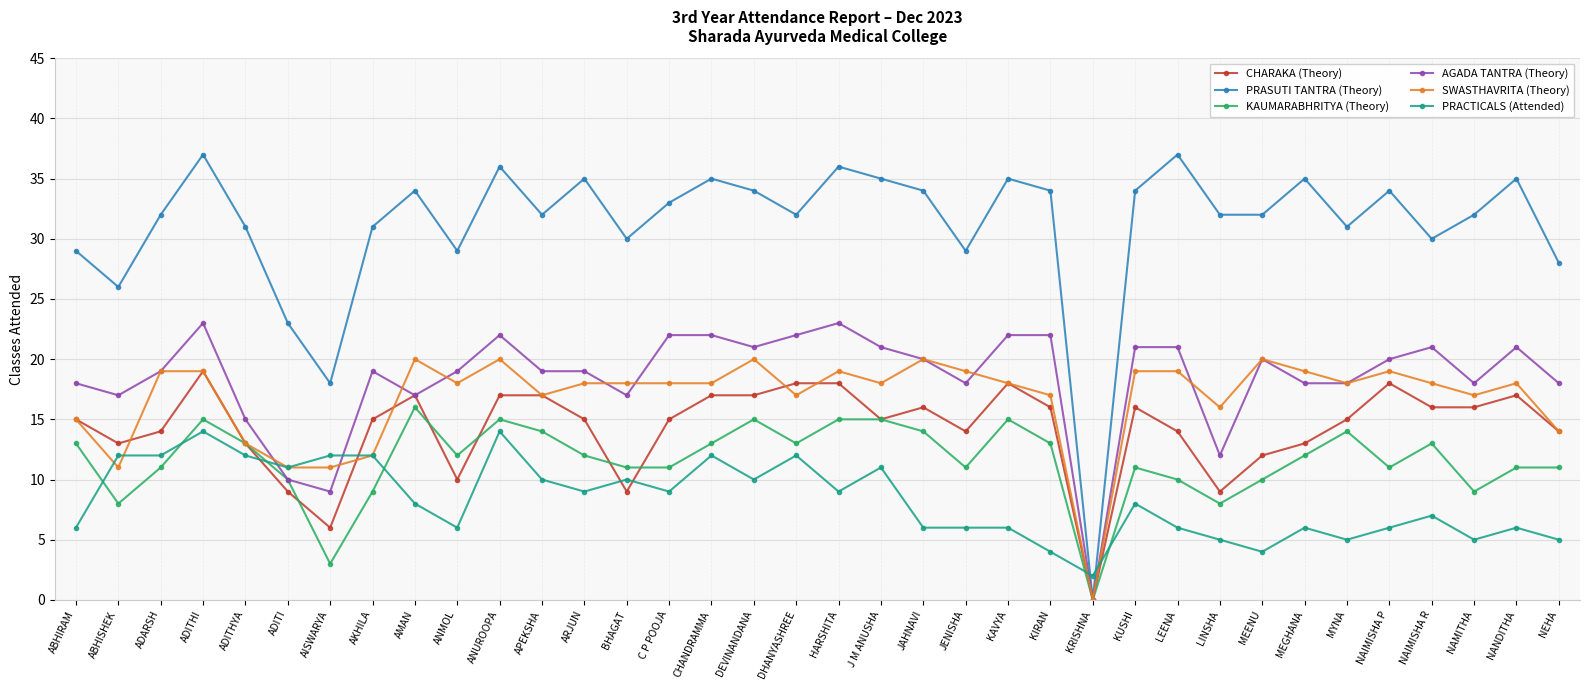

Reading right to left, list all the values displayed in this chart.

CHARAKA (Theory): 14	17	16	16	18	15	13	12	9	14	16	0	16	18	14	16	15	18	18	17	17	15	9	15	17	17	10	17	15	6	9	13	19	14	13	15
PRASUTI TANTRA (Theory): 28	35	32	30	34	31	35	32	32	37	34	0	34	35	29	34	35	36	32	34	35	33	30	35	32	36	29	34	31	18	23	31	37	32	26	29
KAUMARABHRITYA (Theory): 11	11	9	13	11	14	12	10	8	10	11	0	13	15	11	14	15	15	13	15	13	11	11	12	14	15	12	16	9	3	10	13	15	11	8	13
AGADA TANTRA (Theory): 18	21	18	21	20	18	18	20	12	21	21	0	22	22	18	20	21	23	22	21	22	22	17	19	19	22	19	17	19	9	10	15	23	19	17	18
SWASTHAVRITA (Theory): 14	18	17	18	19	18	19	20	16	19	19	0	17	18	19	20	18	19	17	20	18	18	18	18	17	20	18	20	12	11	11	13	19	19	11	15
PRACTICALS (Attended): 5	6	5	7	6	5	6	4	5	6	8	2	4	6	6	6	11	9	12	10	12	9	10	9	10	14	6	8	12	12	11	12	14	12	12	6